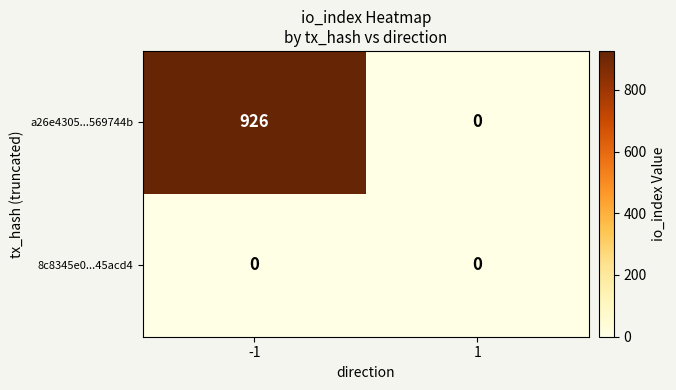

Reading right to left, extract all data points from this chart.

a26e4305...569744b: 0	926
8c8345e0...45acd4: 0	0